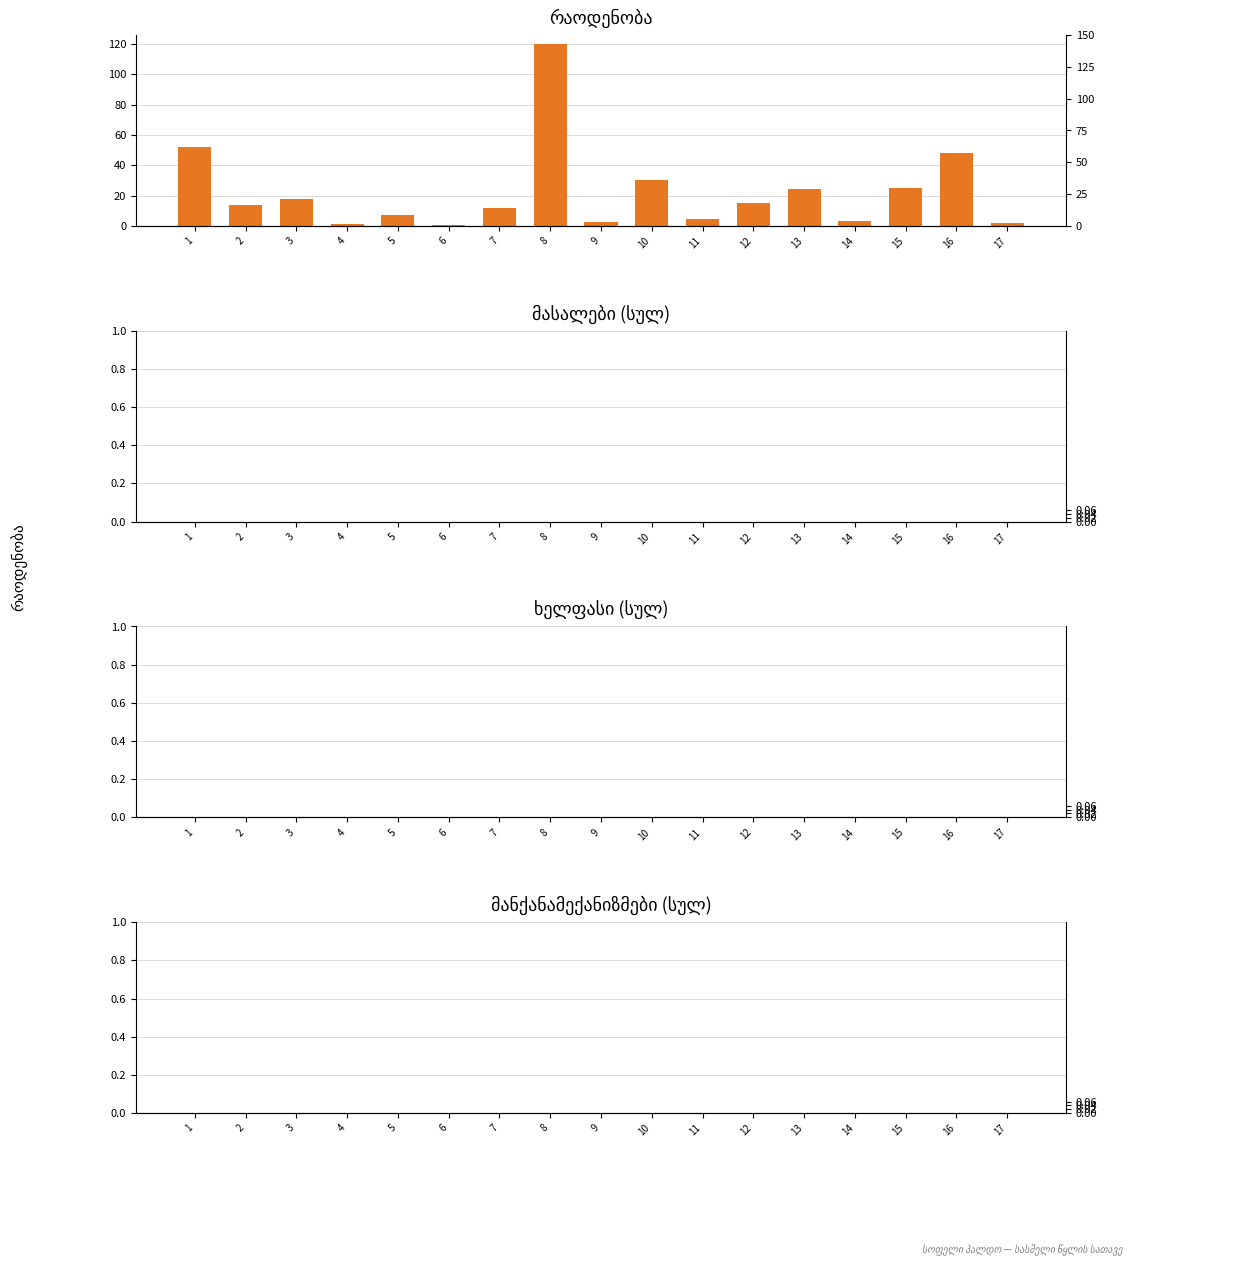

Count the number of categories in the chart.

17